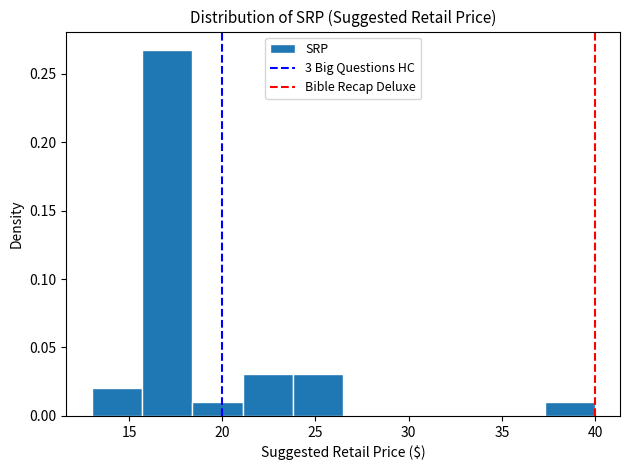

Reading left to right, transcribe this chart: for each bar, give the range it covers on the x-axis and its height. Neither the bar edges nor the heights are printed on the chart, so give them approximately, as read against the axes.

13.0 to 15.5: 0.020
15.5 to 18.5: 0.265
18.5 to 21.0: 0.010
21.0 to 24.0: 0.030
24.0 to 26.5: 0.030
26.5 to 29.0: 0
29.0 to 32.0: 0
32.0 to 34.5: 0
34.5 to 37.5: 0
37.5 to 40.0: 0.010